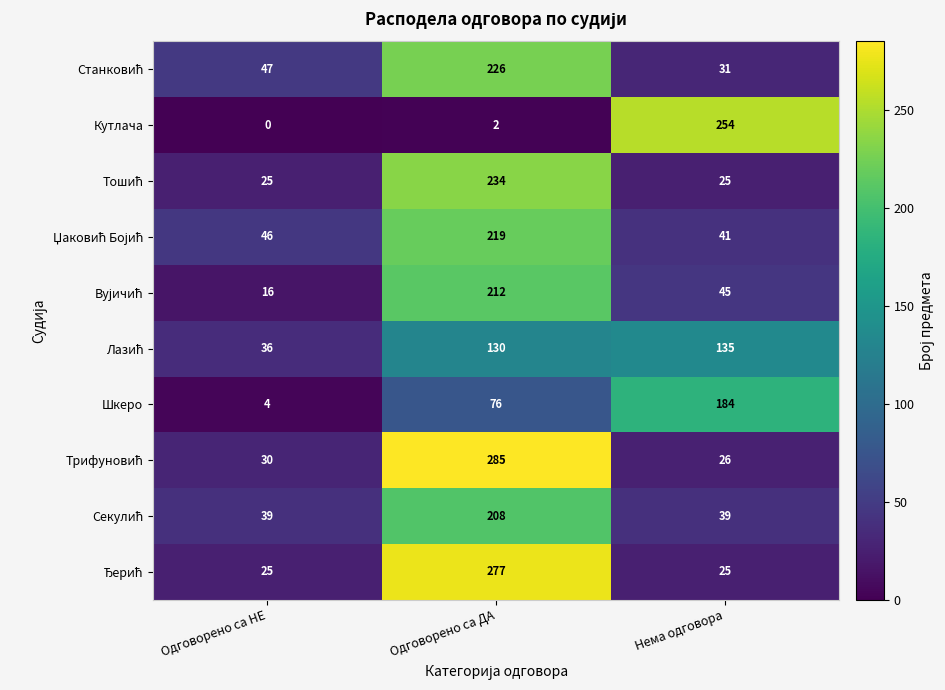

Which category has the highest value across all series?

Одговорено са ДА